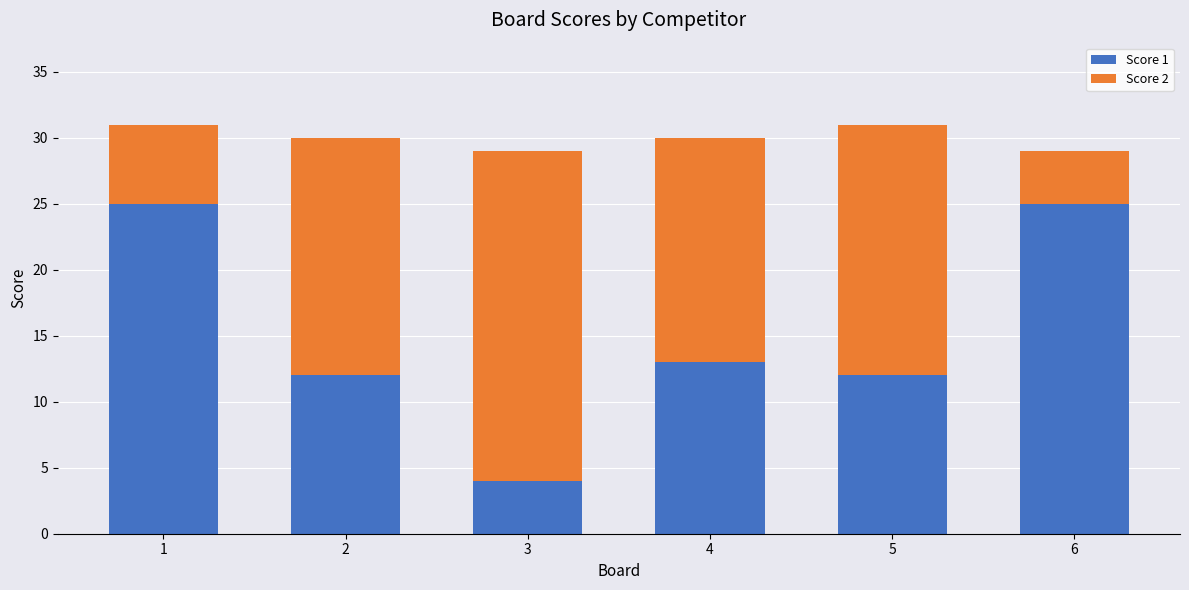

What is the difference between the maximum and minimum values in the Score 1 series?

21